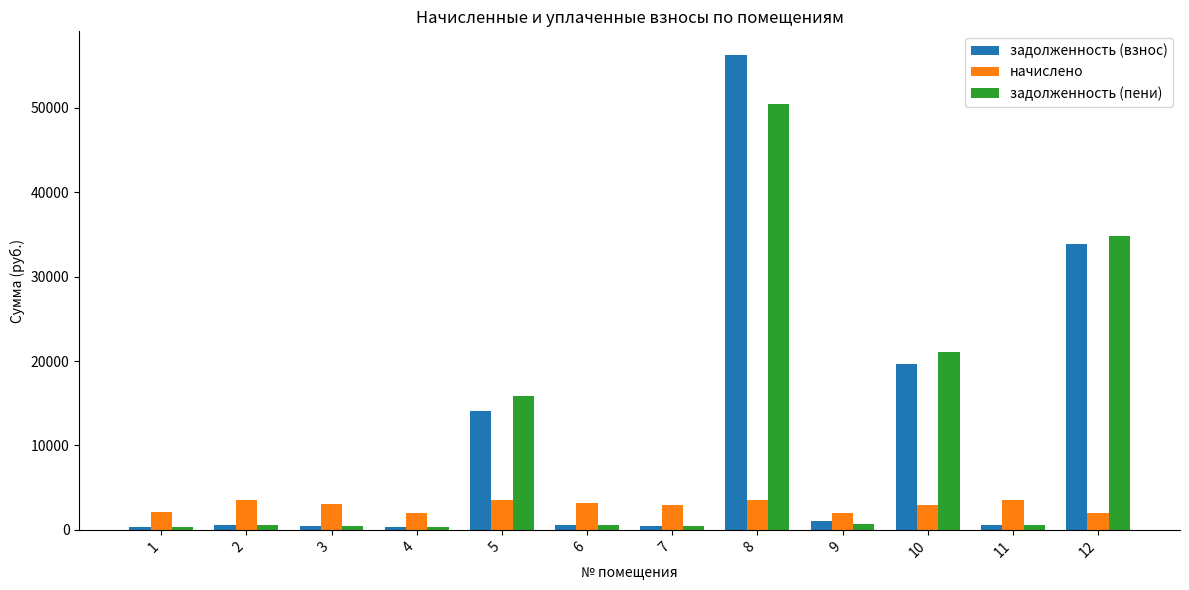

What are all the series names shown in the legend?

задолженность (взнос), начислено, задолженность (пени)